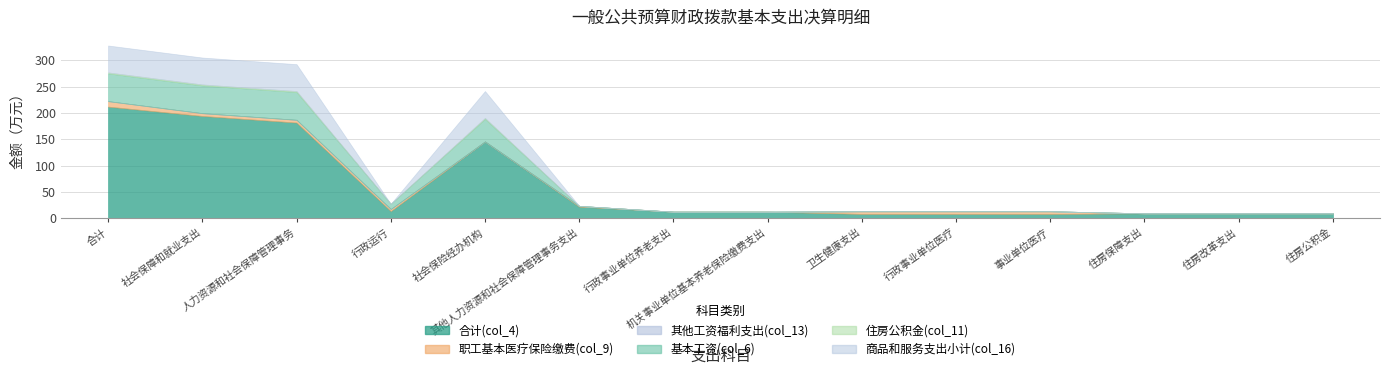

Which series has the largest range (max minus min)?

合计(col_4)